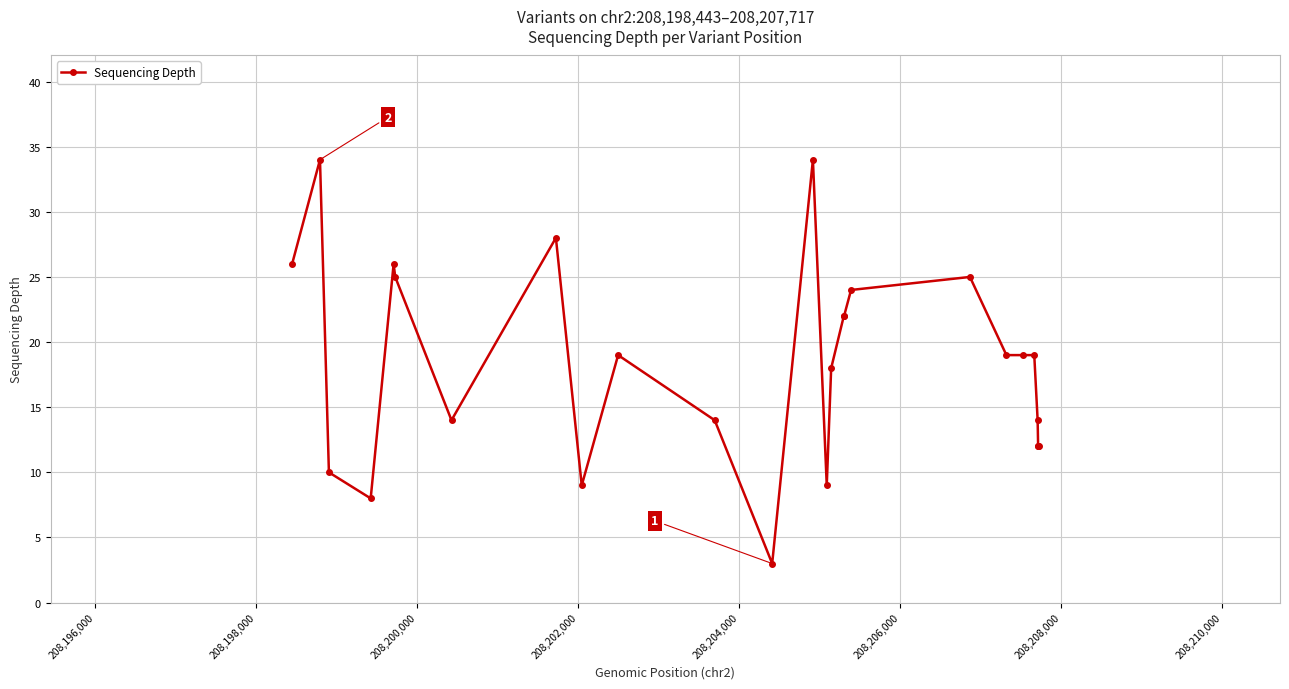

What is the sum of all values?

477